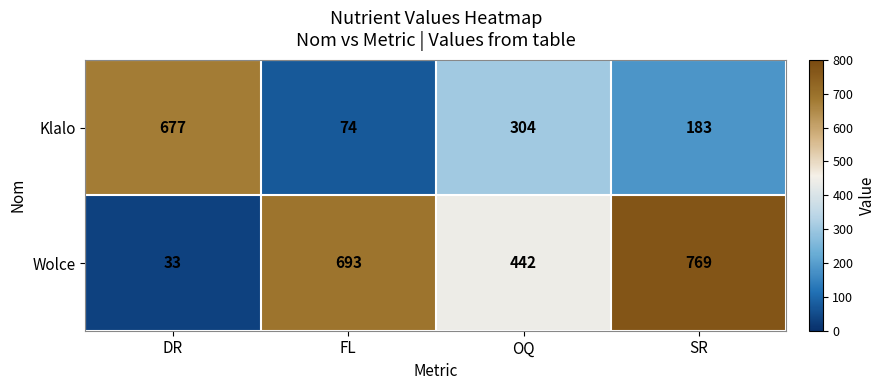

What is the total value across all series at SR?

952